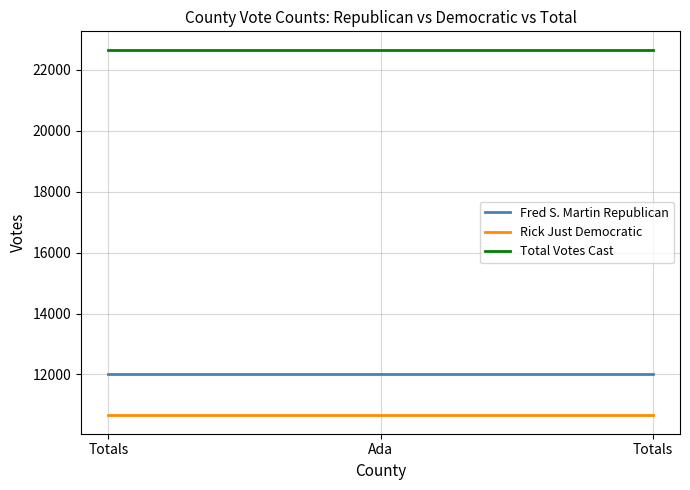

Count the number of data series in this chart.

3